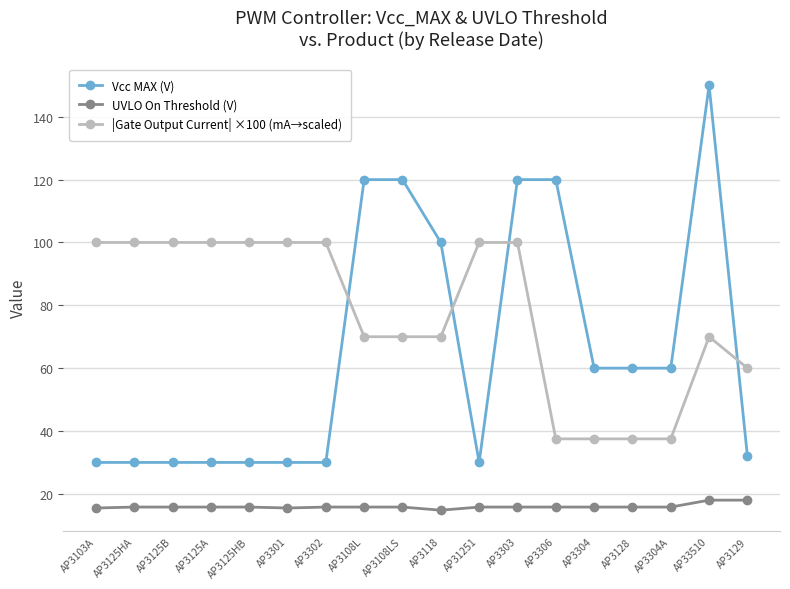

Does the chart have visible grid lines?

Yes